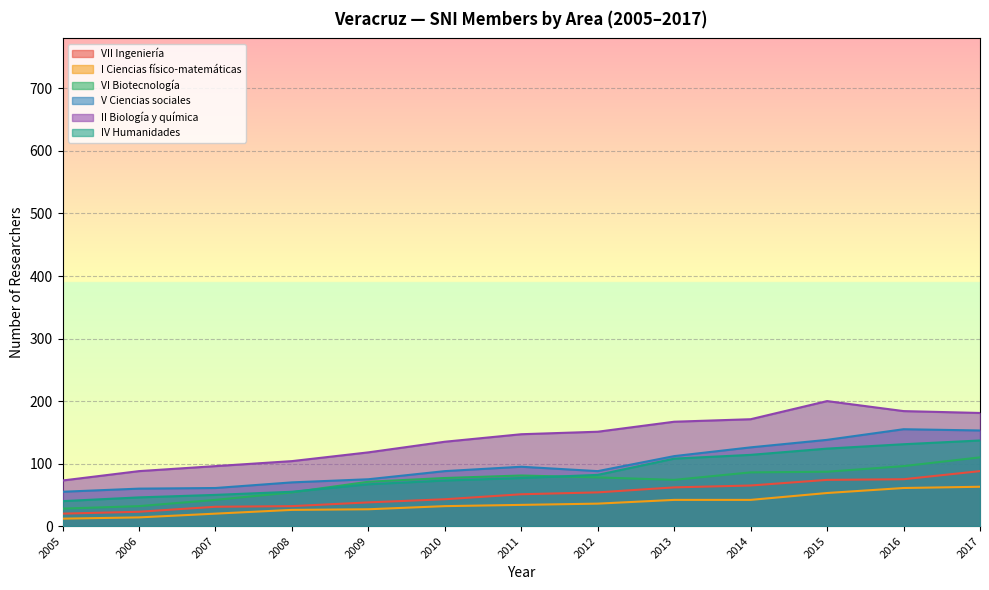

How many series are shown in this chart?

6